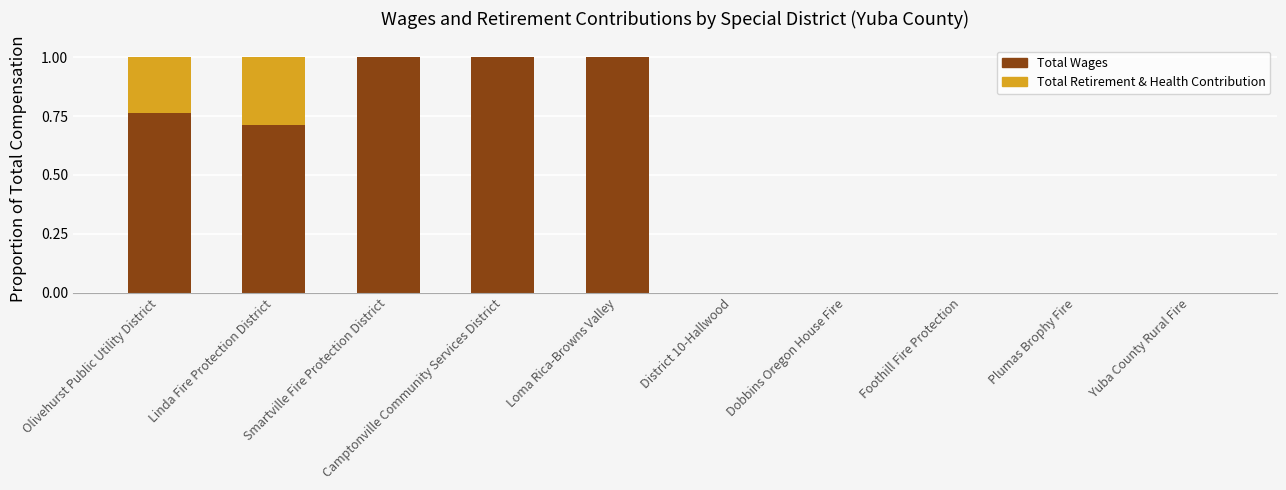

Are the bars grouped side by side (vs. stacked)?

No